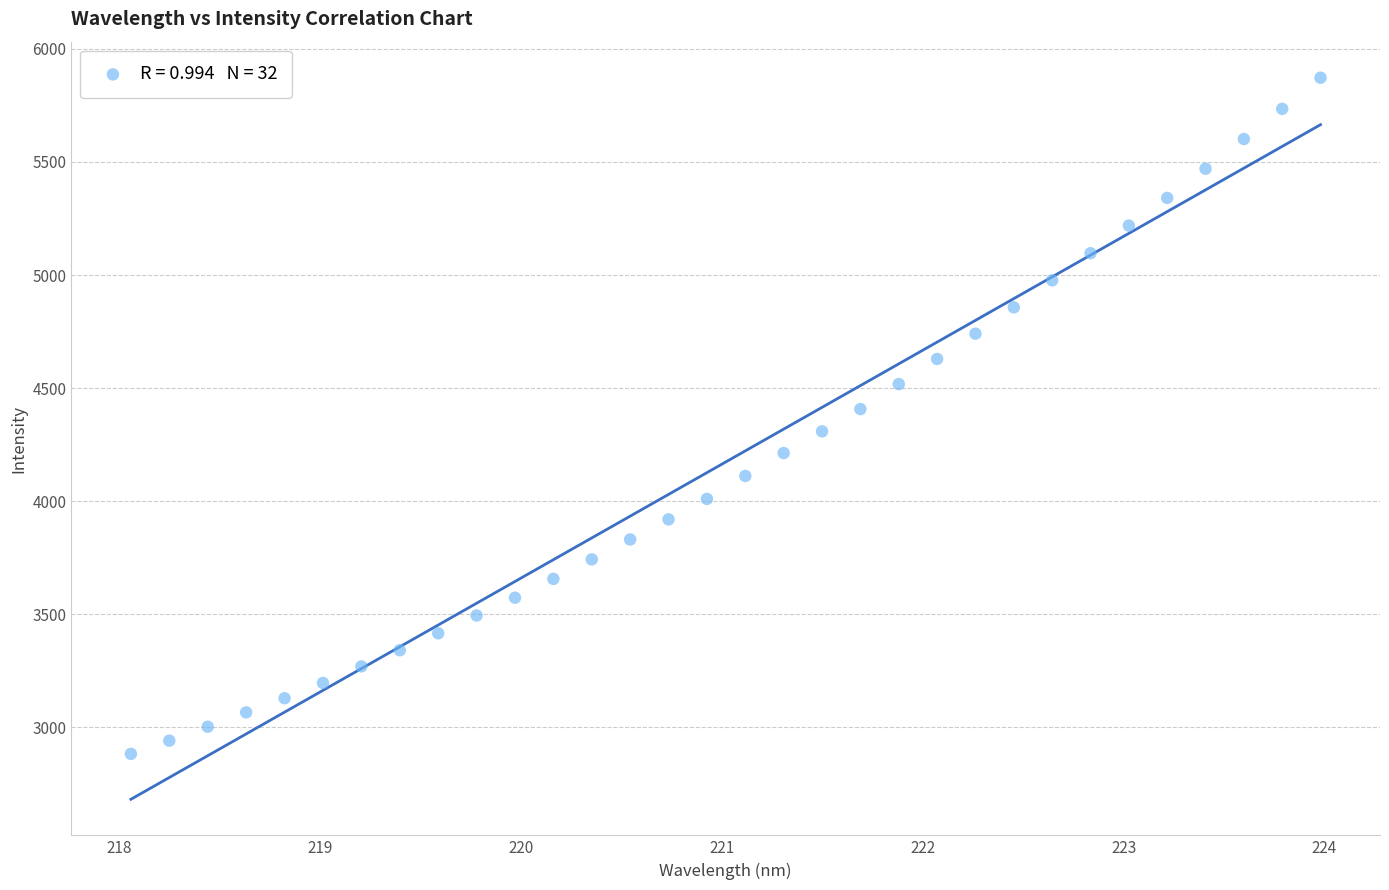

What is the range of Y values (max minus min)?

2990.1